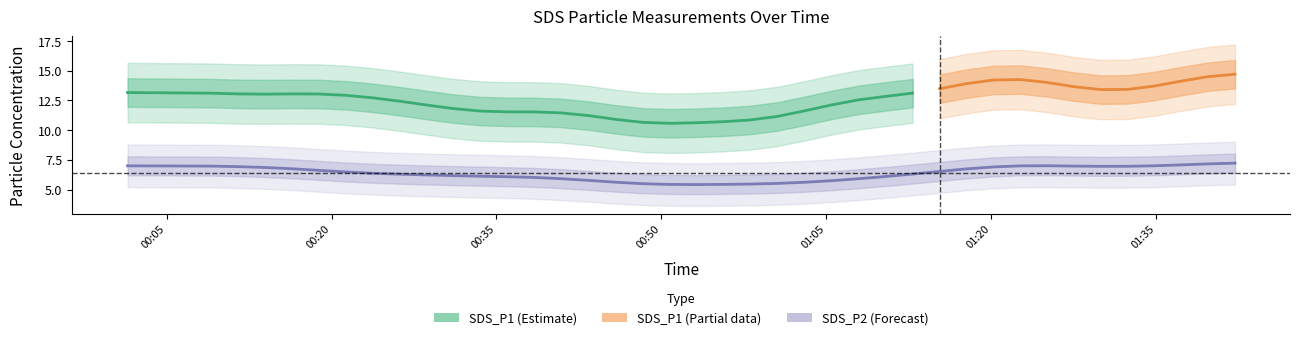

What is the highest value of the SDS_P1 (Estimate) series?

13.2